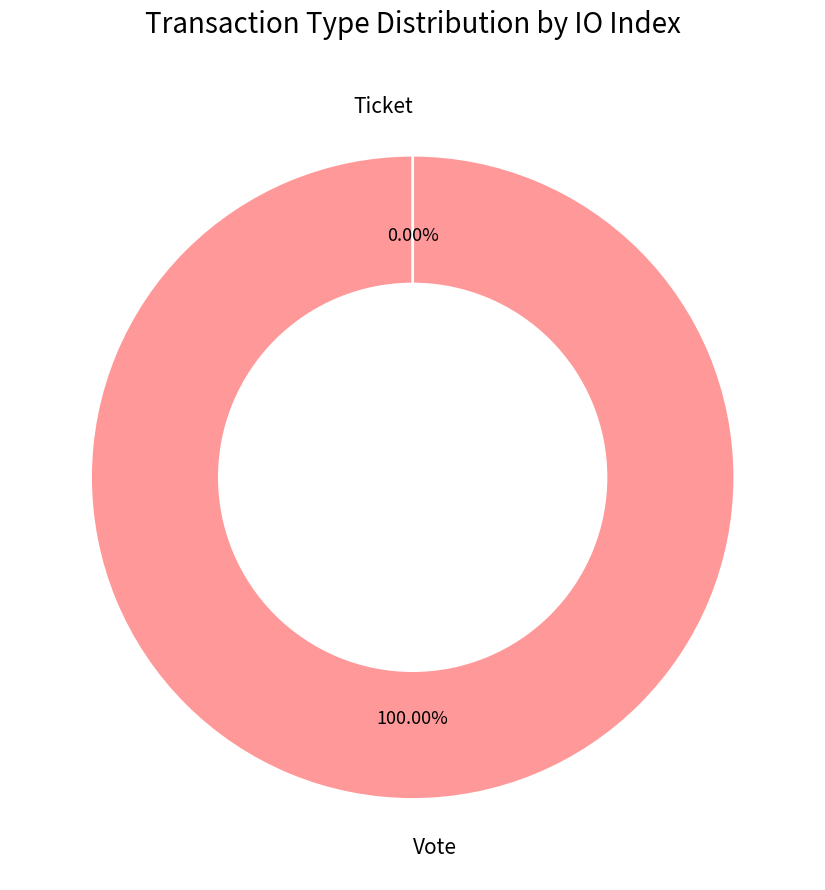

Rank the categories by value from highest to lowest.

Vote, Ticket